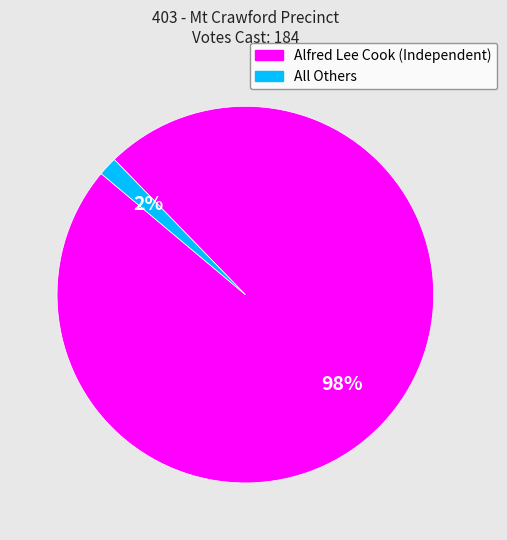

Is there a majority slice in this chart?

Yes